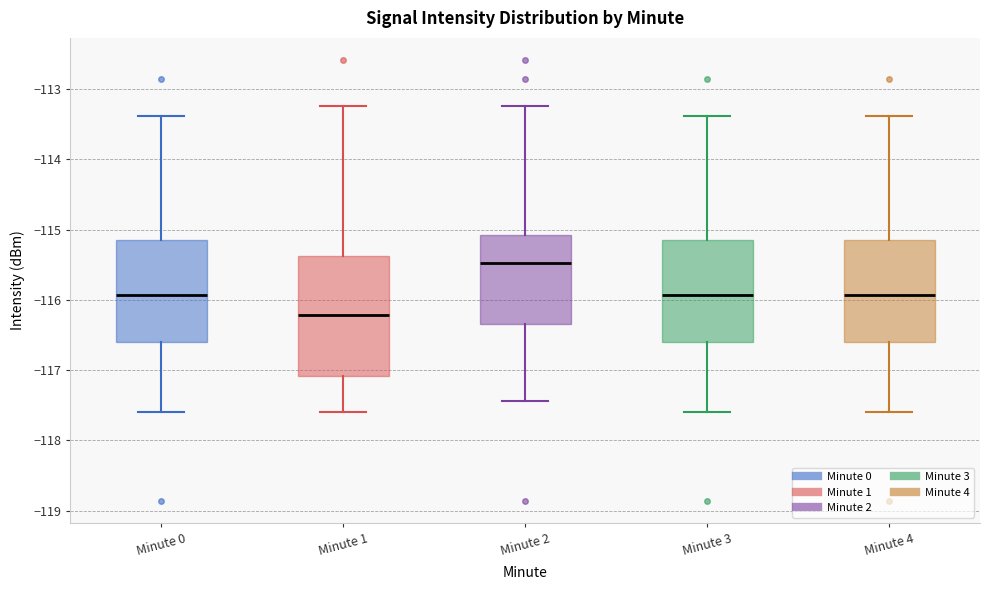

Reading left to right, read every box against the y-axis: the position of its median line, the range the box covers, and the ends of its whiskers. The values are not printed on the chart, so give them approximately, as read against the axis.

Minute 0: median -115.9, box -116.6 to -115.1, whiskers -117.6 to -113.4
Minute 1: median -116.2, box -117.1 to -115.4, whiskers -117.6 to -113.2
Minute 2: median -115.5, box -116.3 to -115.1, whiskers -117.4 to -113.2
Minute 3: median -115.9, box -116.6 to -115.1, whiskers -117.6 to -113.4
Minute 4: median -115.9, box -116.6 to -115.1, whiskers -117.6 to -113.4